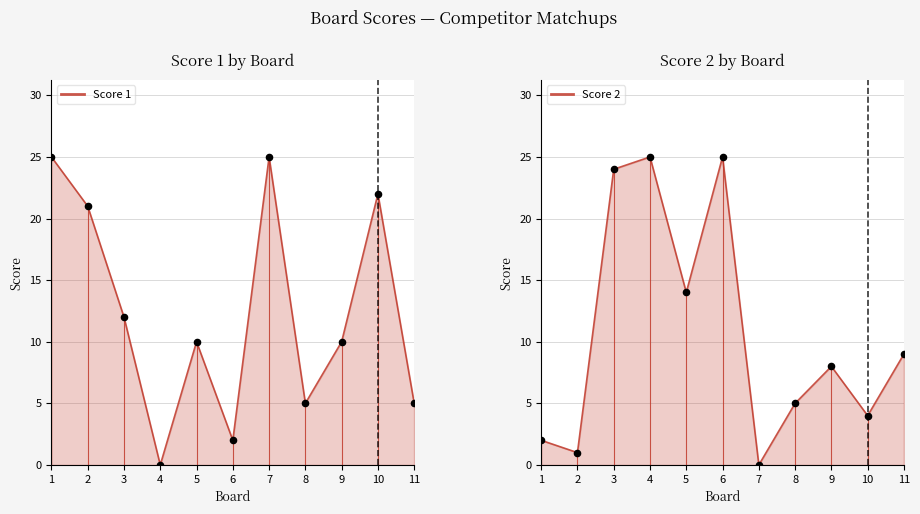

What are all the series names shown in the legend?

Score 1, Score 2